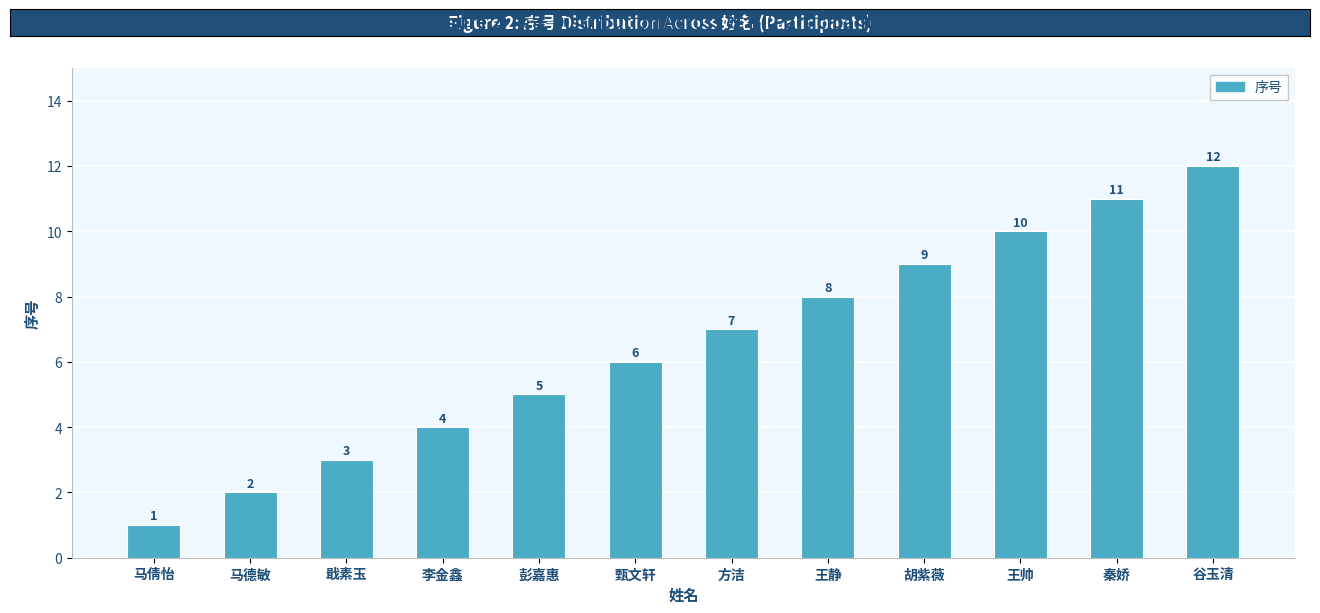

List the labels in order of value, largest first.

谷玉清, 秦娇, 王帅, 胡紫薇, 王静, 方洁, 甄文轩, 彭嘉惠, 李金鑫, 戢素玉, 马德敏, 马倩怡